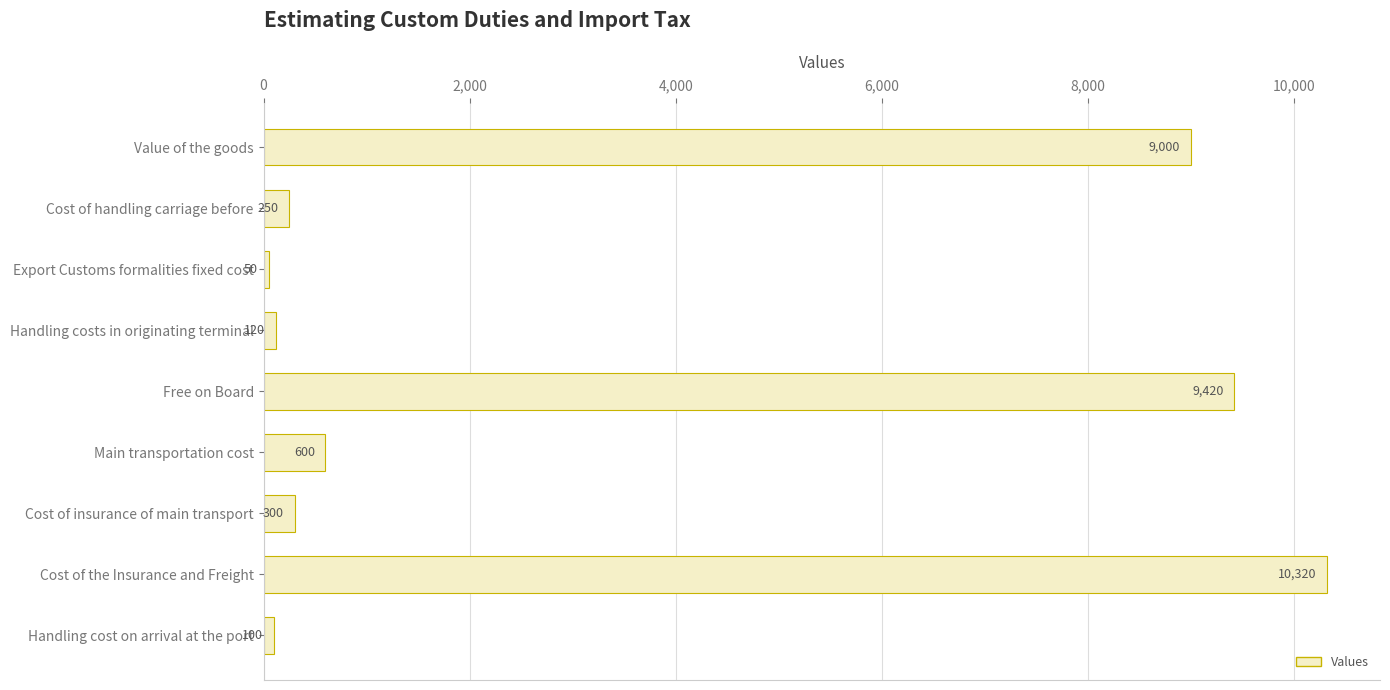

Reading top to bottom, what are all the values shown in this chart?

Value of the goods=9000	Cost of handling carriage before=250	Export Customs formalities fixed cost=50	Handling costs in originating terminal=120	Free on Board=9420	Main transportation cost=600	Cost of insurance of main transport=300	Cost of the Insurance and Freight=10320	Handling cost on arrival at the port=100